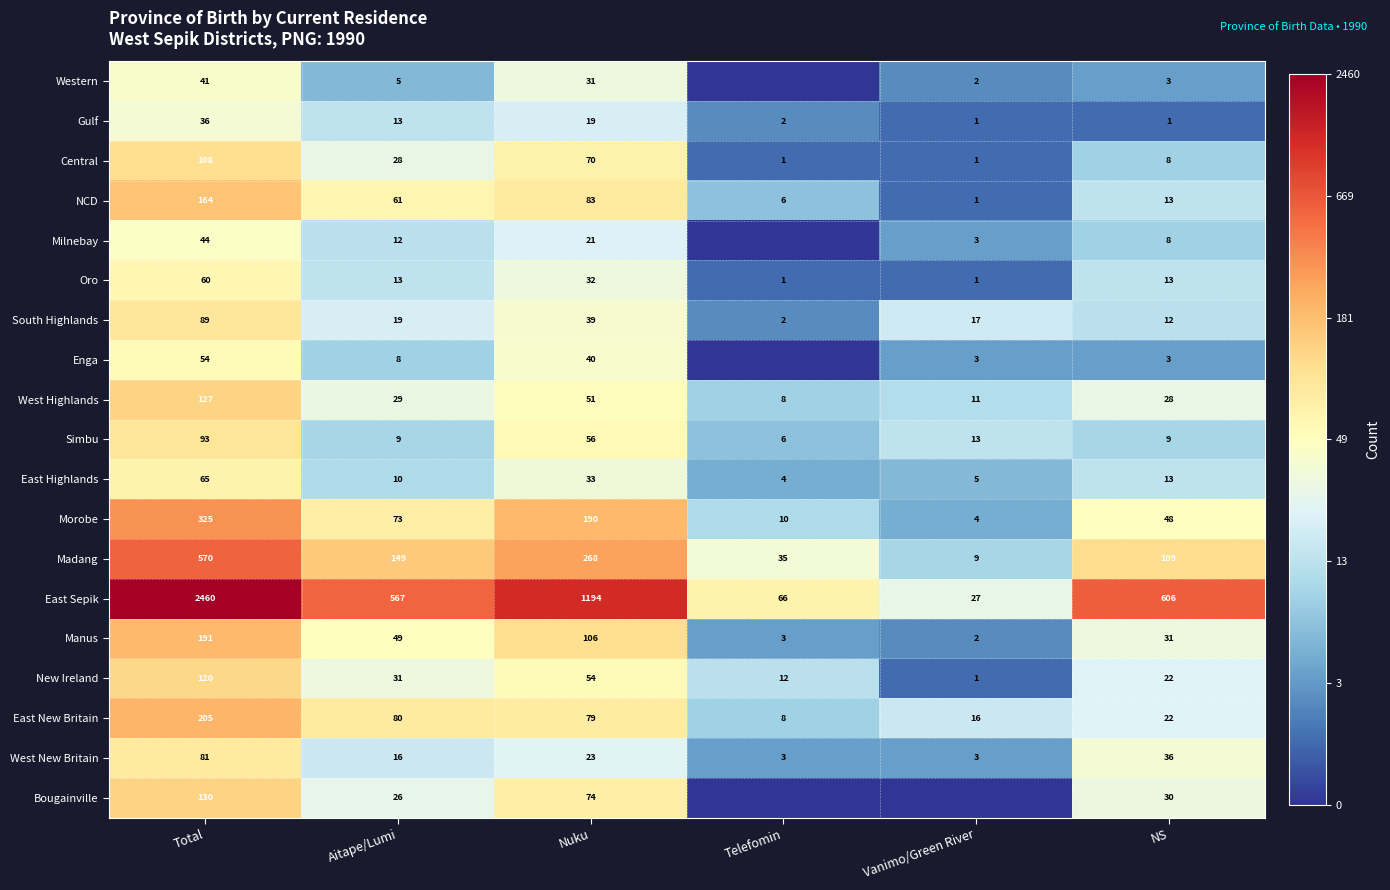

What is the minimum value for West Highlands?

8